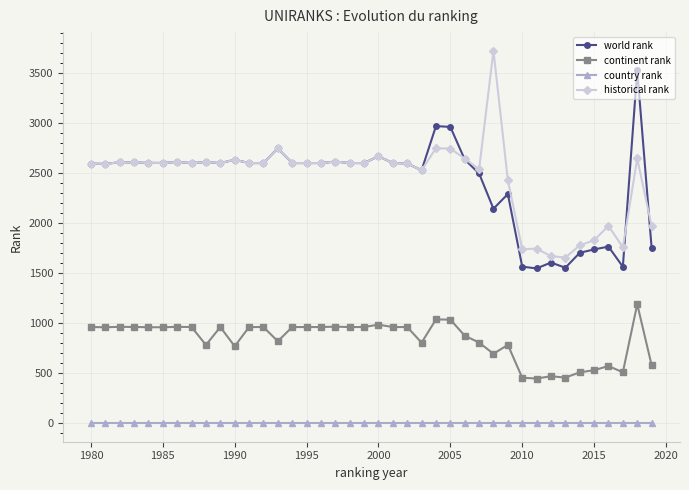

What is the minimum value for continent rank?

447.0